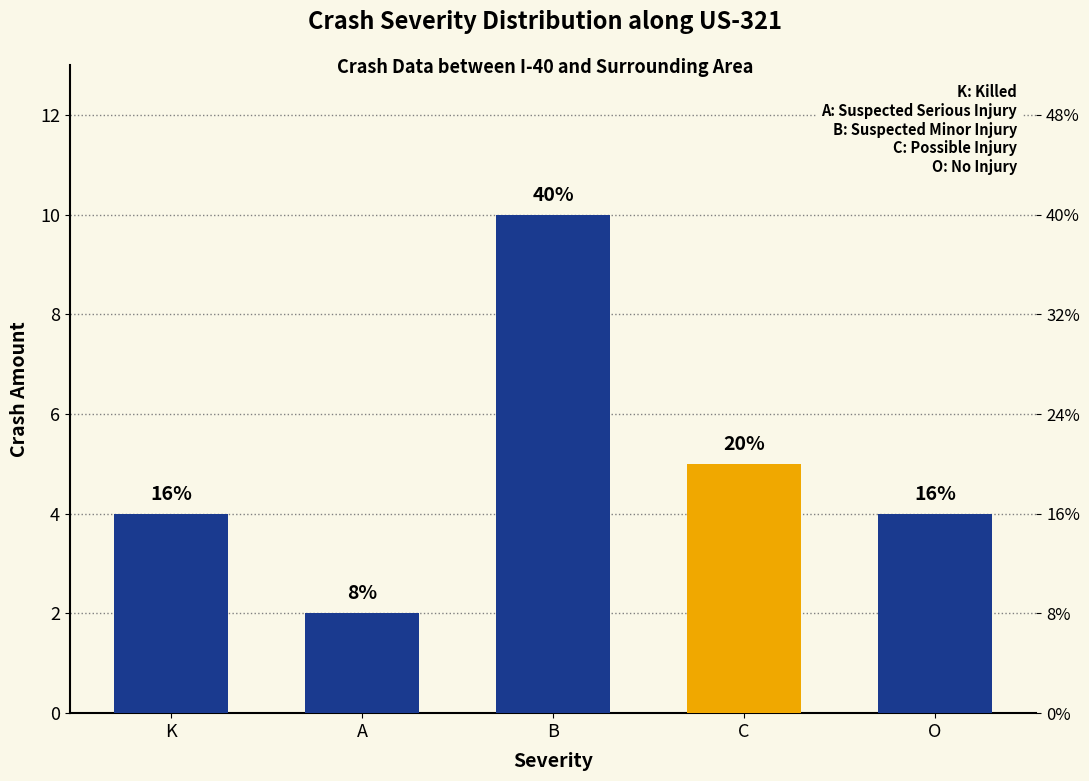

Rank the categories by value from lowest to highest.

A, K, O, C, B